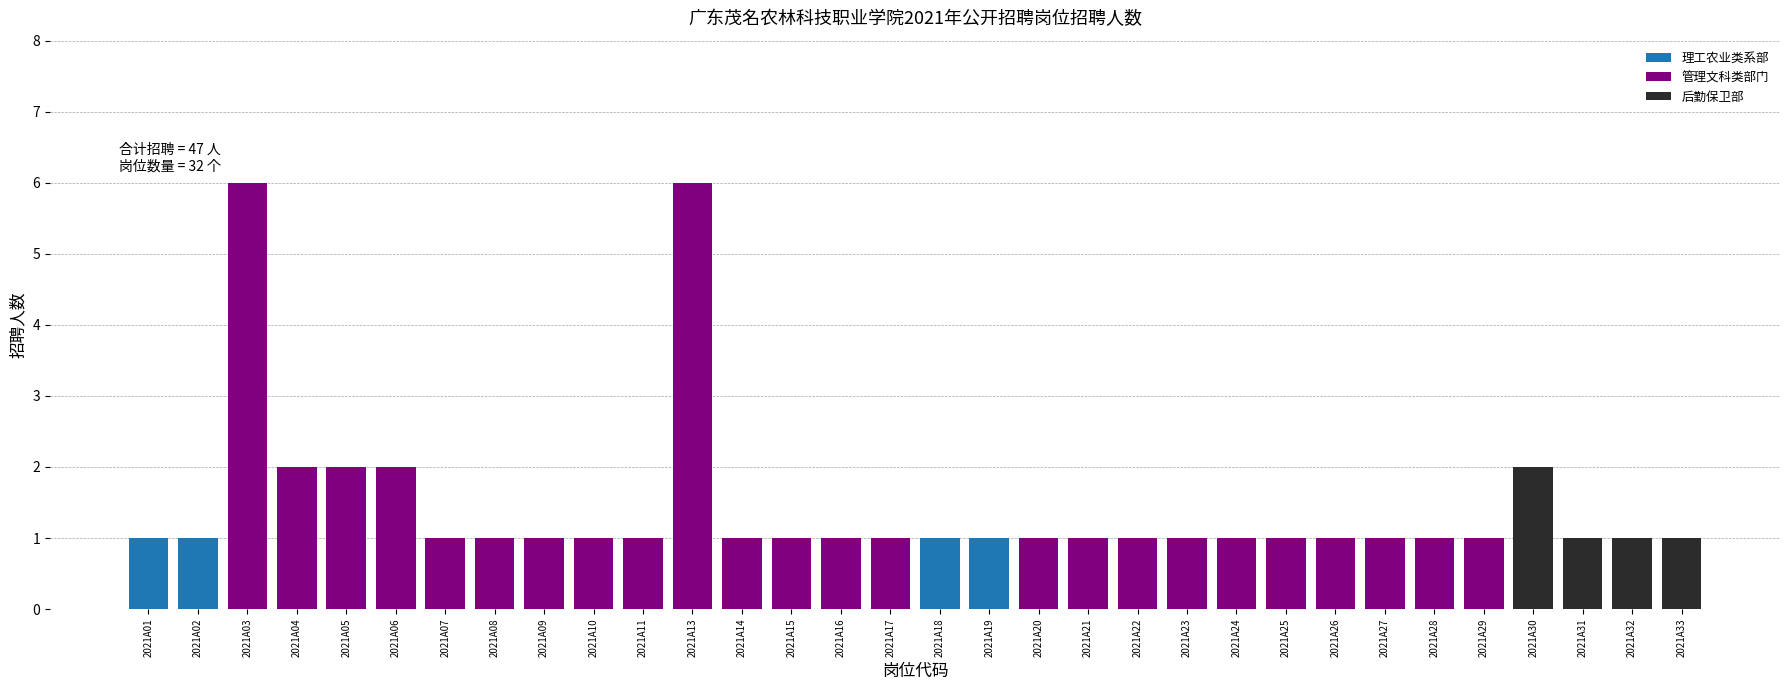

What is the ratio of the value at 2021A18 to the value at 2021A20?

1.0